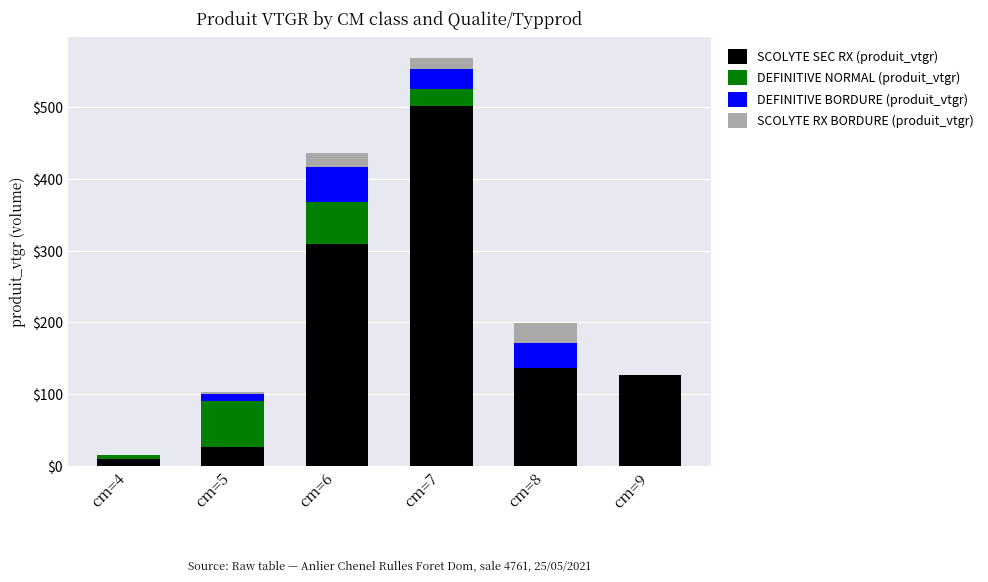

Does the chart contain stacked bars?

Yes